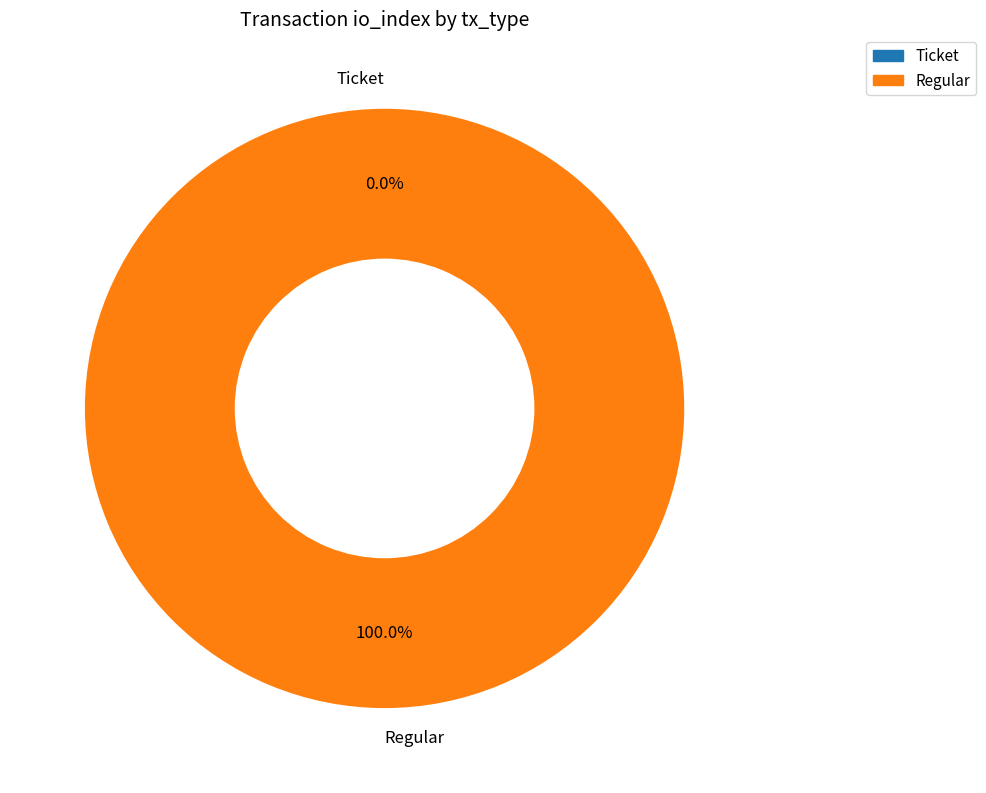

Which category has the smallest portion of the pie?

Ticket